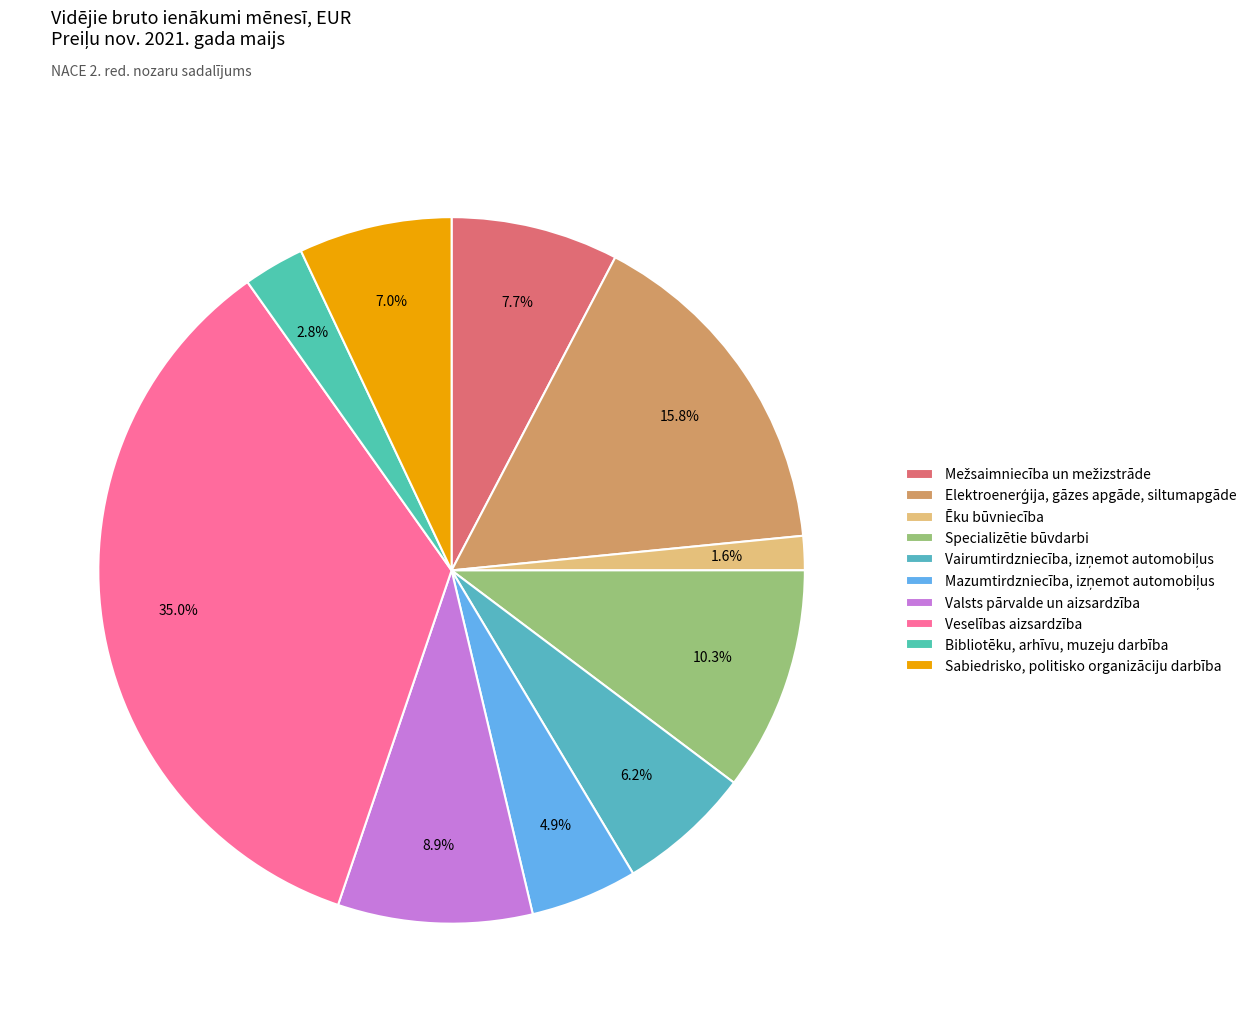

The Ēku būvniecība slice represents 2% of the pie. True or false?

True